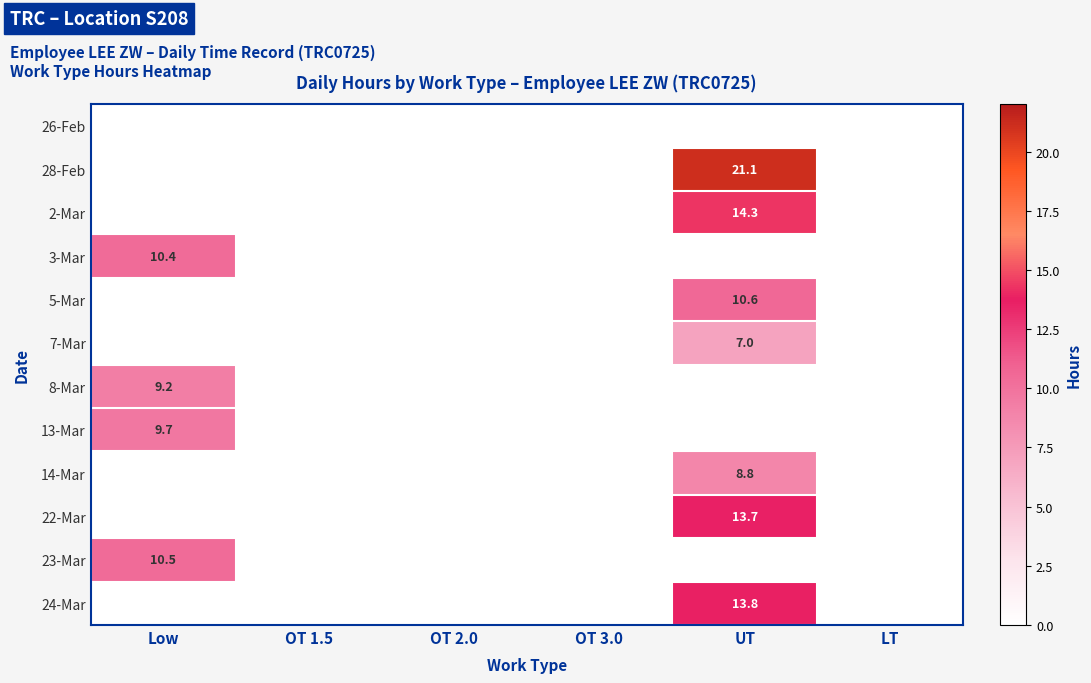

Is it true that 3-Mar equals 10.4 at Low?

True